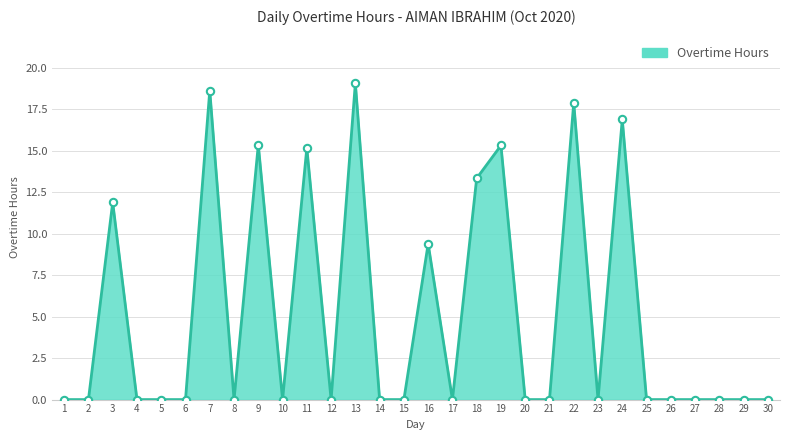

What is the change in value from 16 to 23?

-9.4